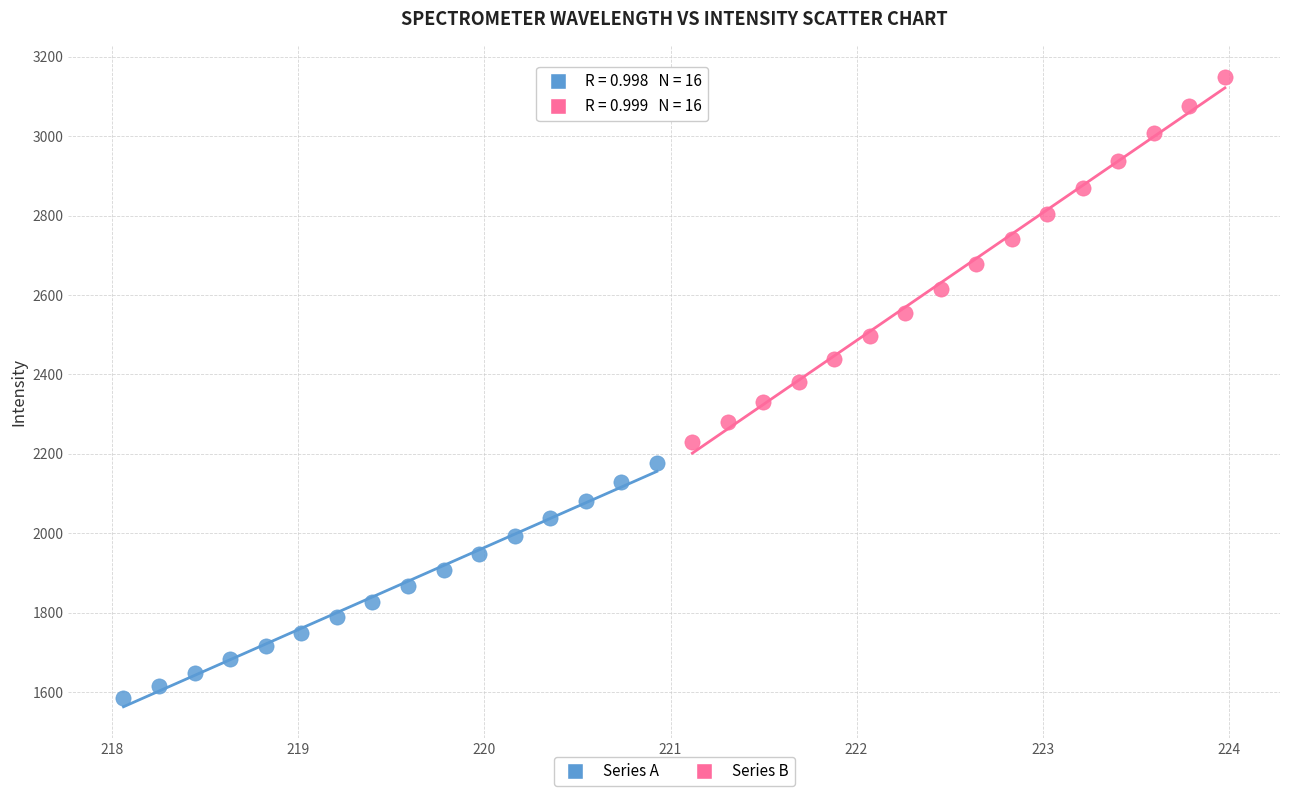

Which series has the widest spread of Y values?

Series B